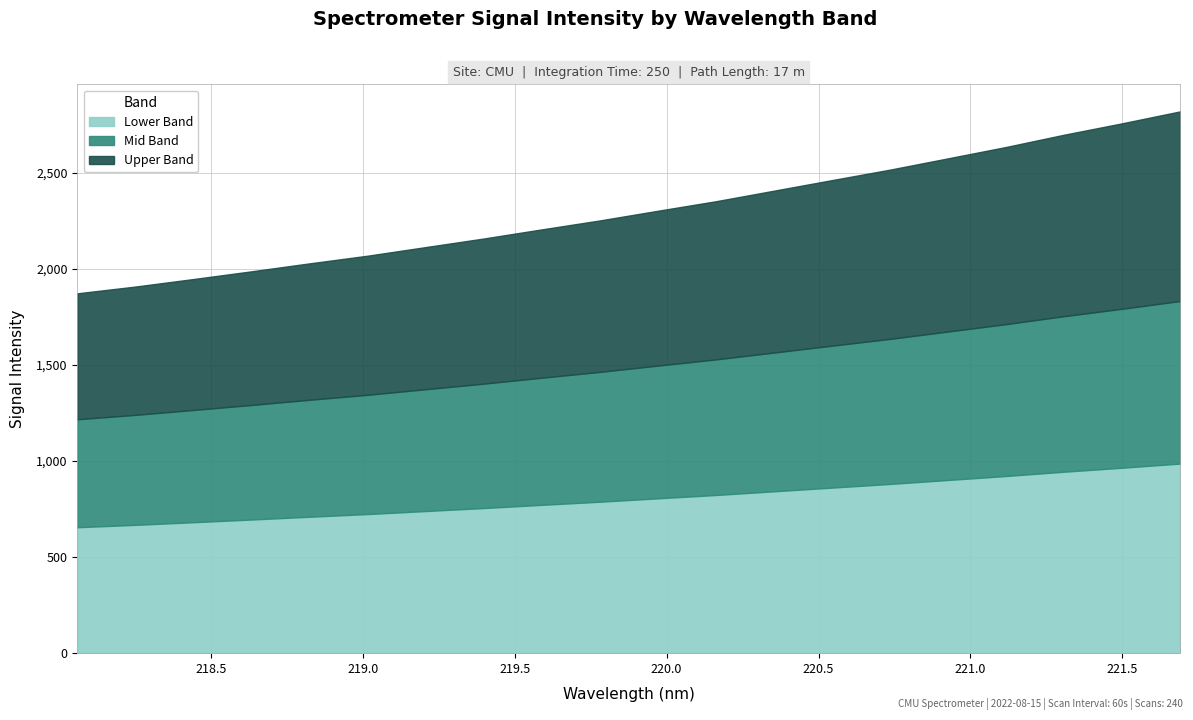

List the labels in order of value, largest first.

221.6902, 221.4993, 221.3083, 221.1174, 220.9264, 220.7354, 220.5444, 220.3533, 220.1623, 219.9712, 219.7801, 219.589, 219.3979, 219.2067, 219.0156, 218.8244, 218.6332, 218.442, 218.2508, 218.0596